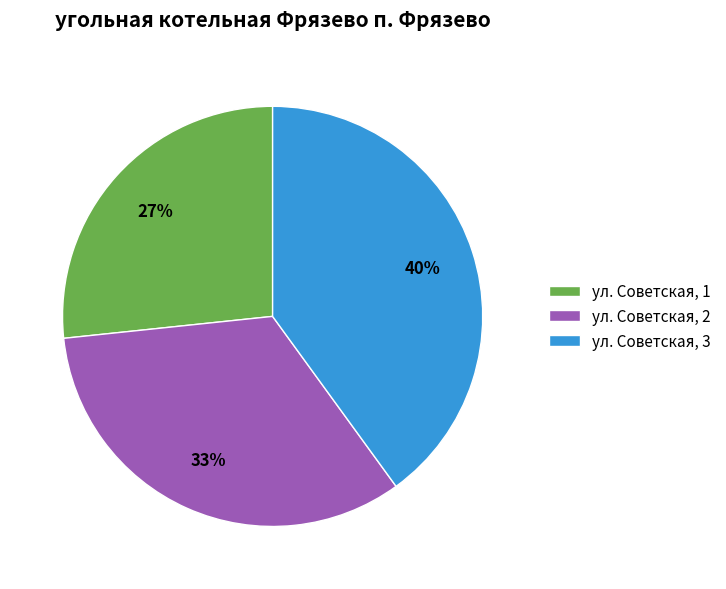

What is the ratio of the value at ул. Советская, 1 to the value at ул. Советская, 3?

0.7